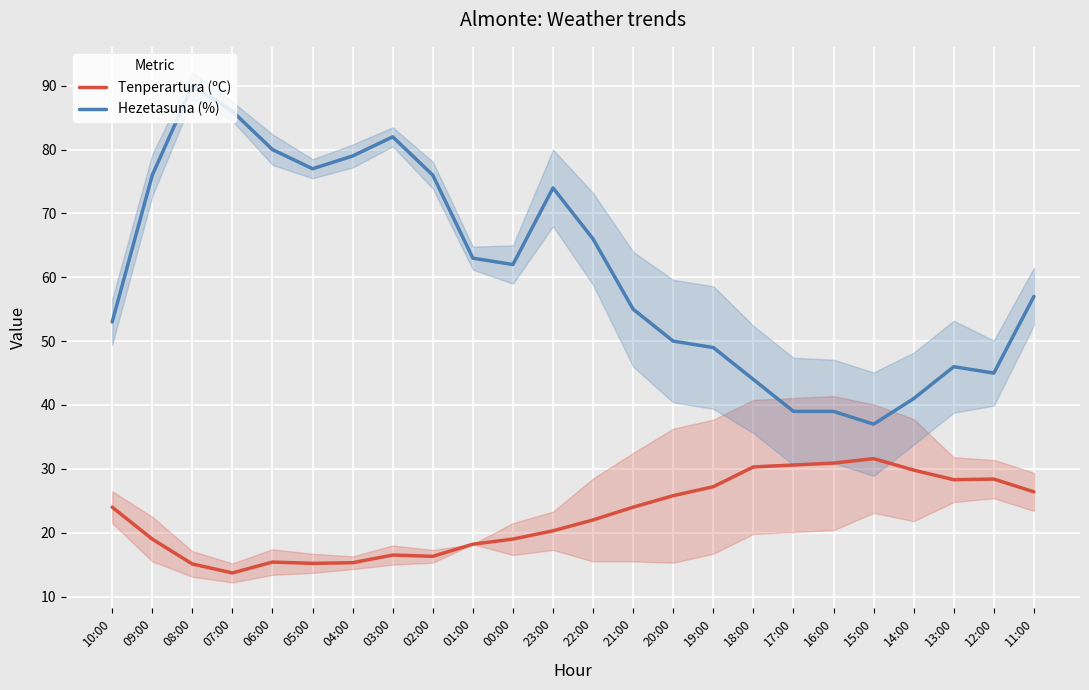

Reading right to left, list all the values displayed in this chart.

Tenperartura (ºC): 11:00=26.4	12:00=28.4	13:00=28.3	14:00=29.8	15:00=31.6	16:00=30.9	17:00=30.6	18:00=30.3	19:00=27.2	20:00=25.8	21:00=24.0	22:00=22.0	23:00=20.3	00:00=19.0	01:00=18.2	02:00=16.3	03:00=16.5	04:00=15.3	05:00=15.2	06:00=15.4	07:00=13.7	08:00=15.1	09:00=19.0	10:00=24.0
Hezetasuna (%): 11:00=57.0	12:00=45.0	13:00=46.0	14:00=41.0	15:00=37.0	16:00=39.0	17:00=39.0	18:00=44.0	19:00=49.0	20:00=50.0	21:00=55.0	22:00=66.0	23:00=74.0	00:00=62.0	01:00=63.0	02:00=76.0	03:00=82.0	04:00=79.0	05:00=77.0	06:00=80.0	07:00=86.0	08:00=90.0	09:00=76.0	10:00=53.0